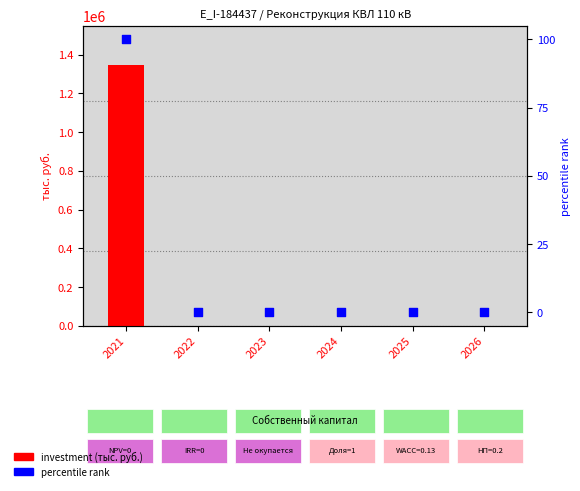

Is the value of investment (тыс. руб.) at 2025 greater than the value of percentile rank at 2021?

No